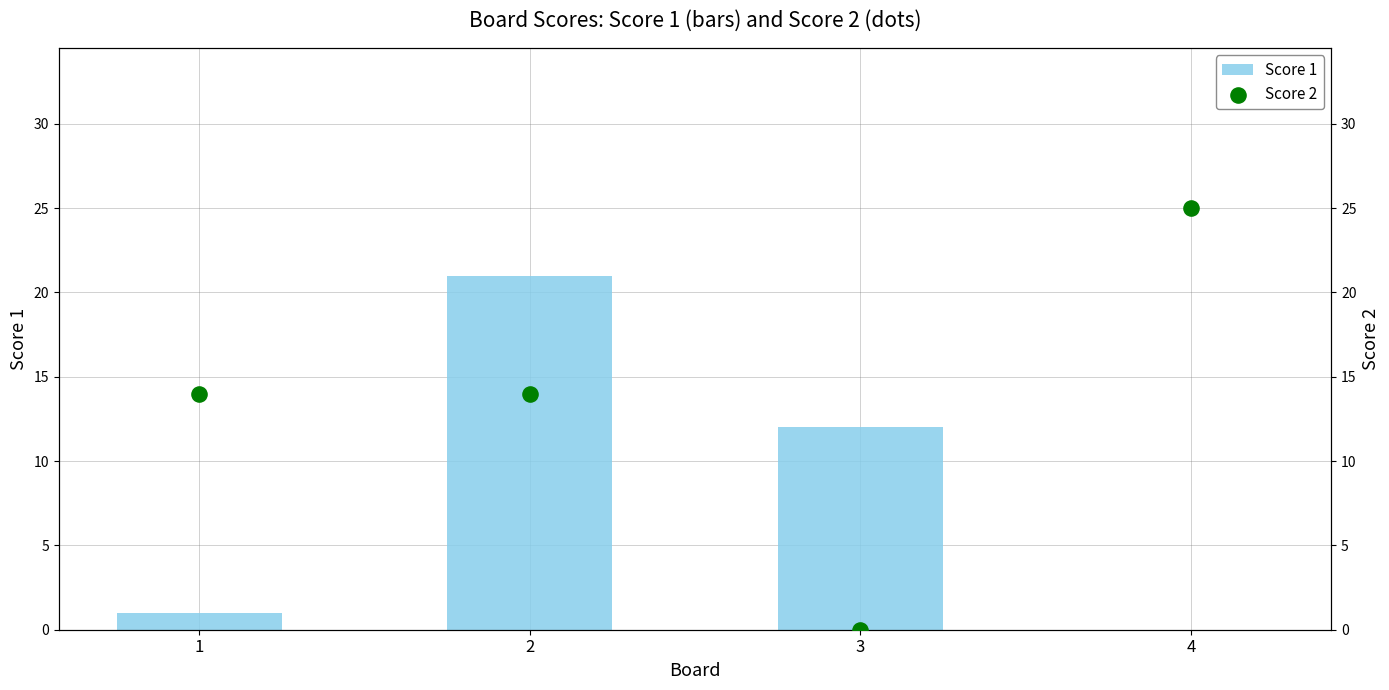

True or false: Score 1 has a value of -10 at 4.

False